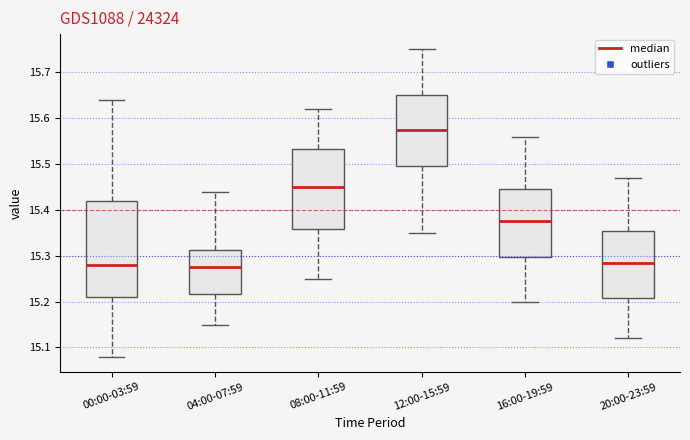

Which box is the tallest, from its lower edge to its upper edge?

00:00-03:59